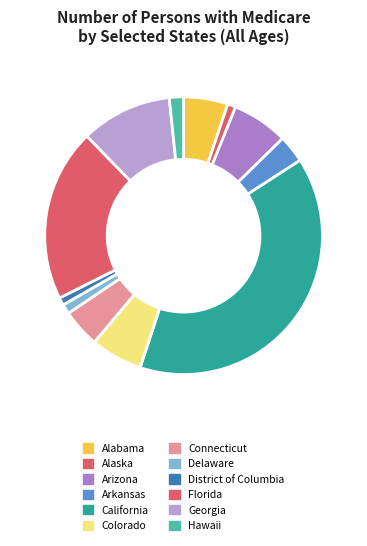

Is Alaska the majority of the pie?

No